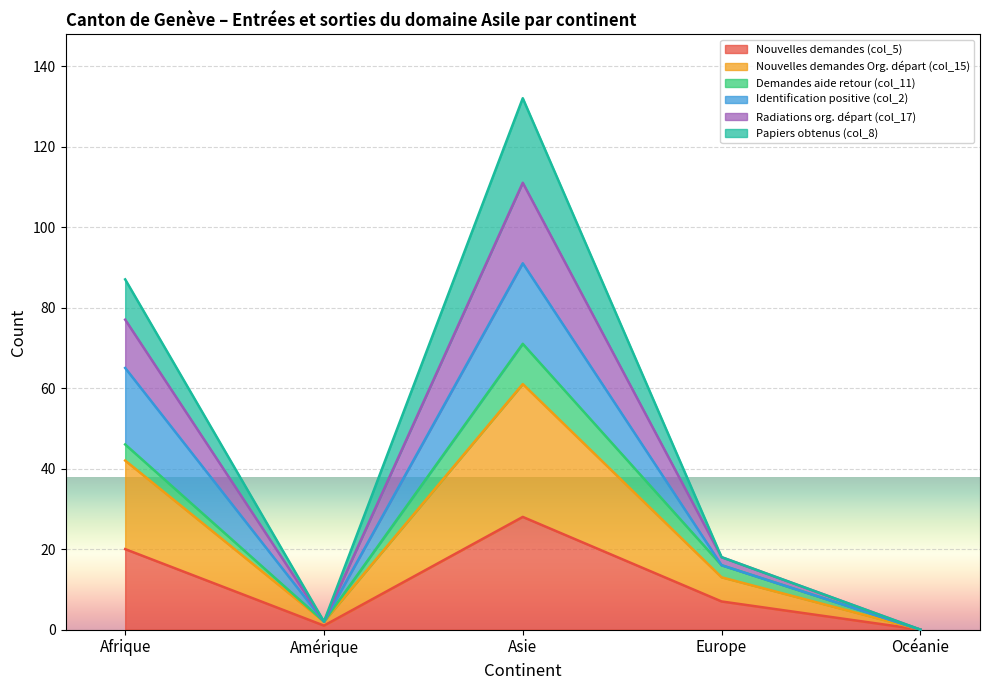

What is the total value across all series at Asie?

132